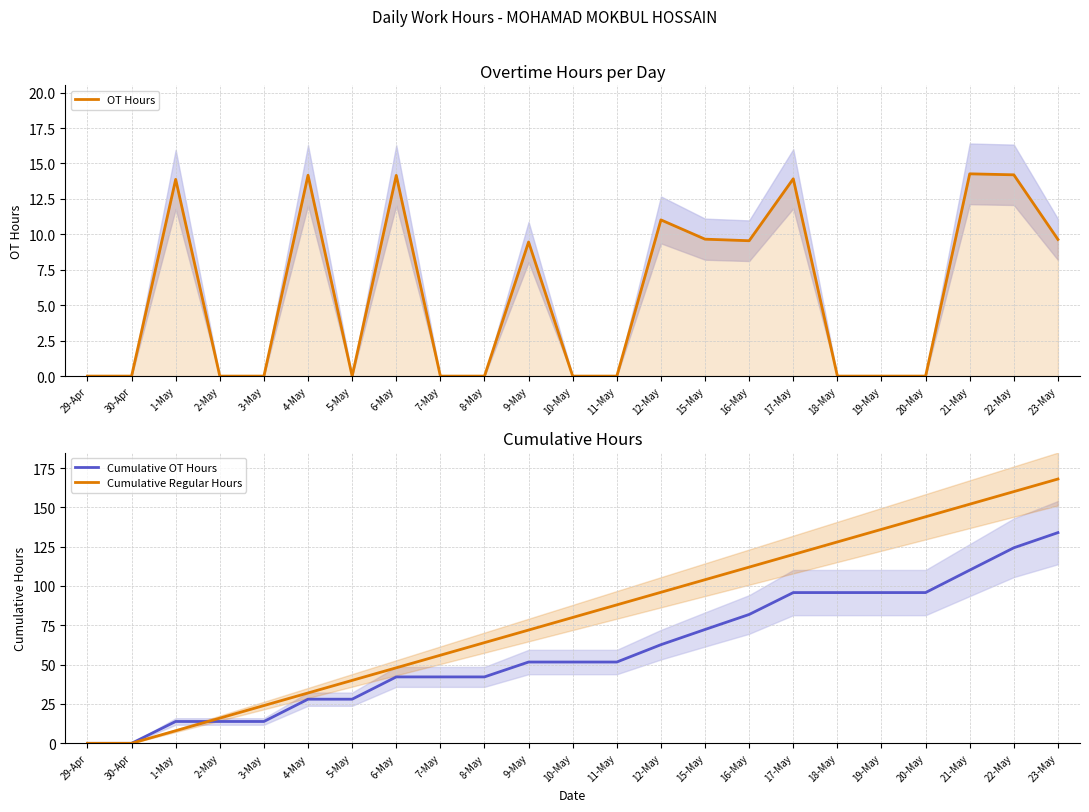

What are all the series names shown in the legend?

OT Hours, Cumulative OT Hours, Cumulative Regular Hours